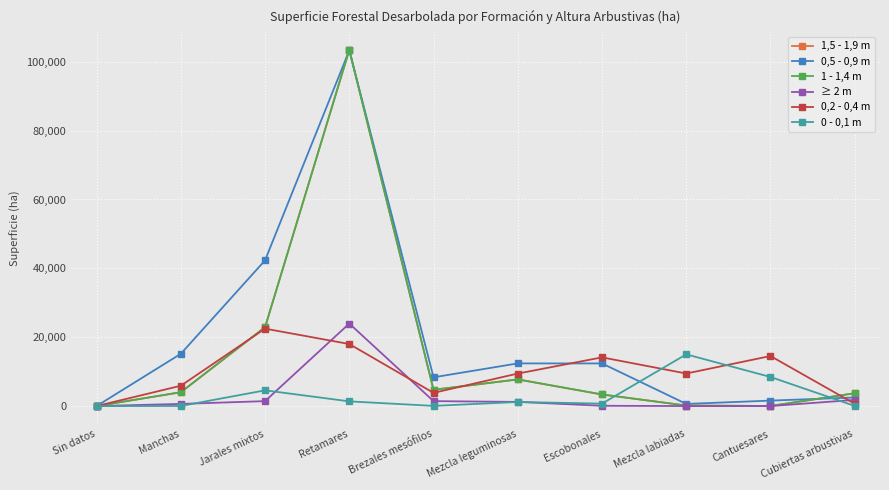

Is this an area chart (filled region under the line)?

No